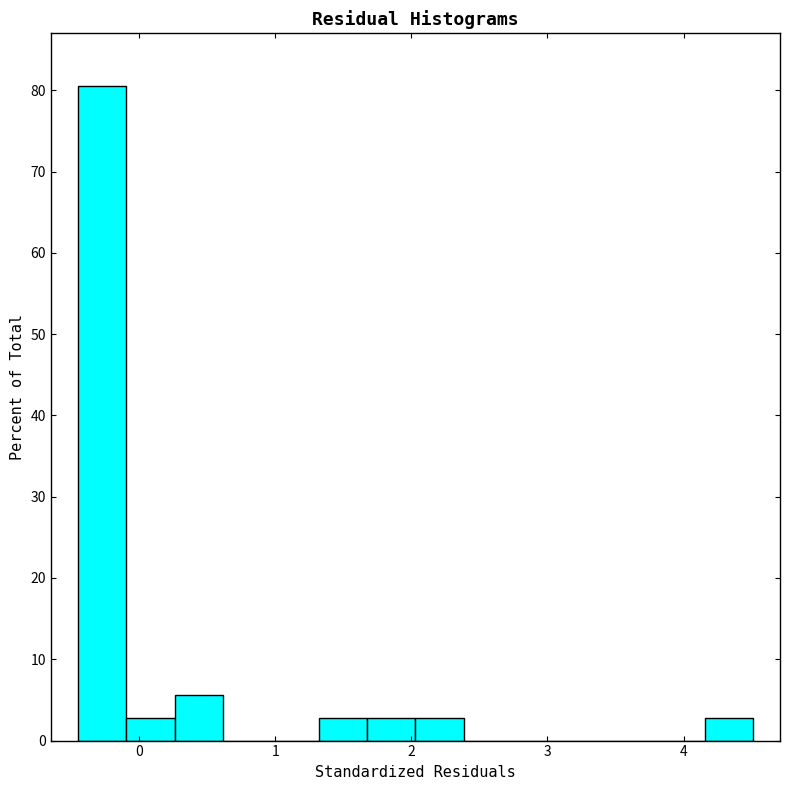

Around what value on the x-axis is the tallest bar? Give the approximate position of its centre, as read against the axis.

-0.3